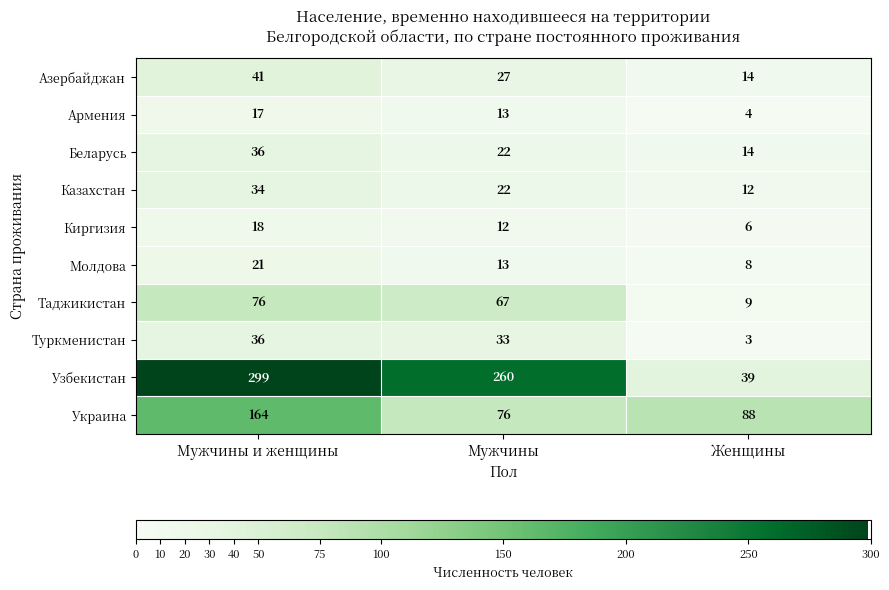

What is the spread (max minus min) of values at Мужчины и женщины?

282